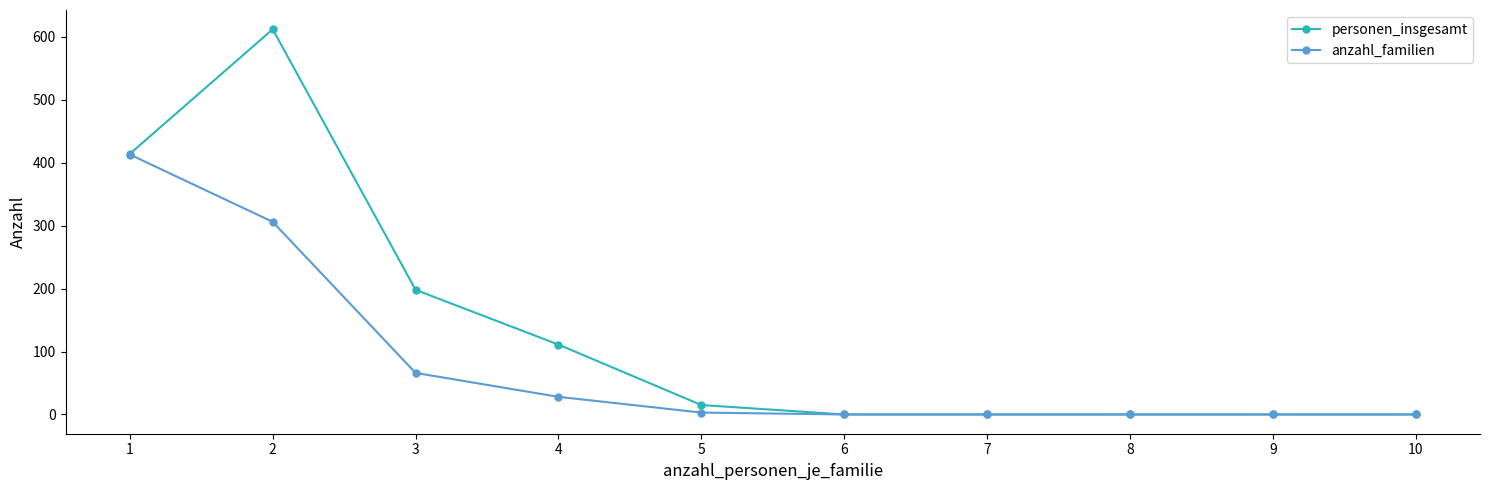

Which series has the widest spread of values?

personen_insgesamt